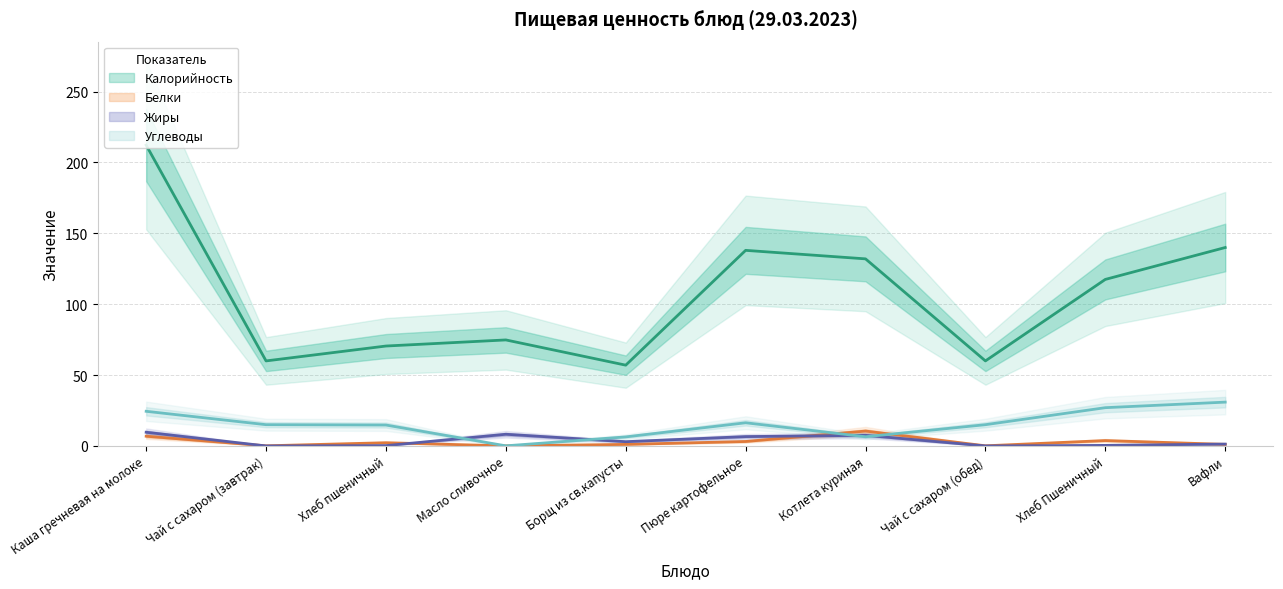

What are all the series names shown in the legend?

Калорийность, Белки, Жиры, Углеводы